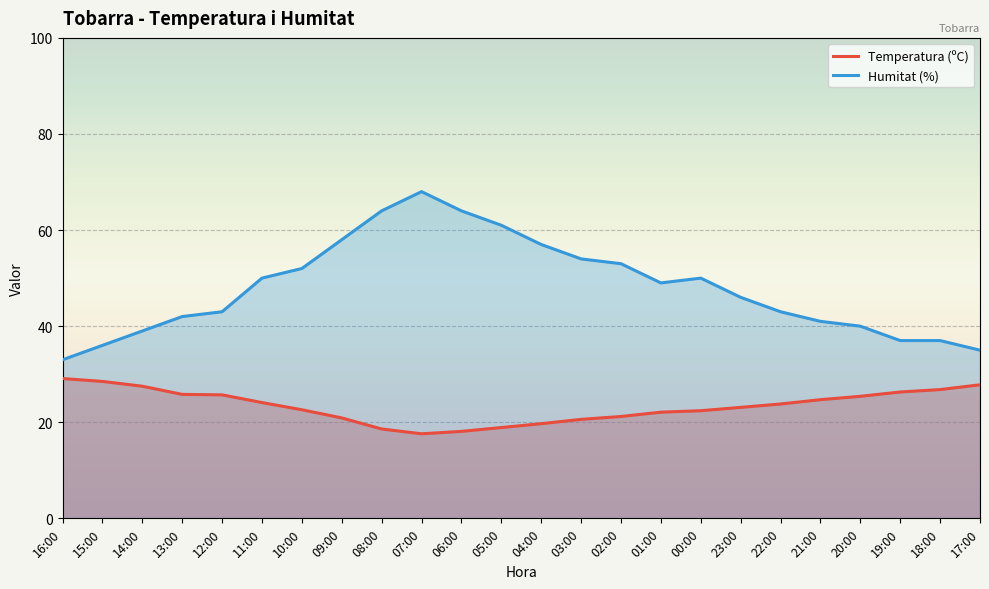

What is the average value of the Temperatura (ºC) series?

23.4